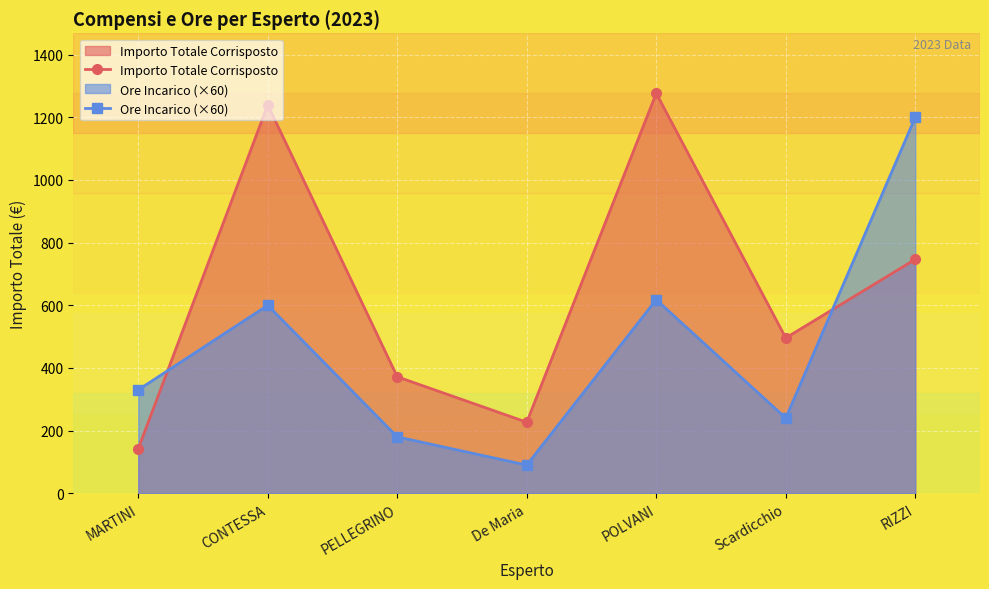

Which category has the highest value in the Importo Totale Corrisposto series?

POLVANI